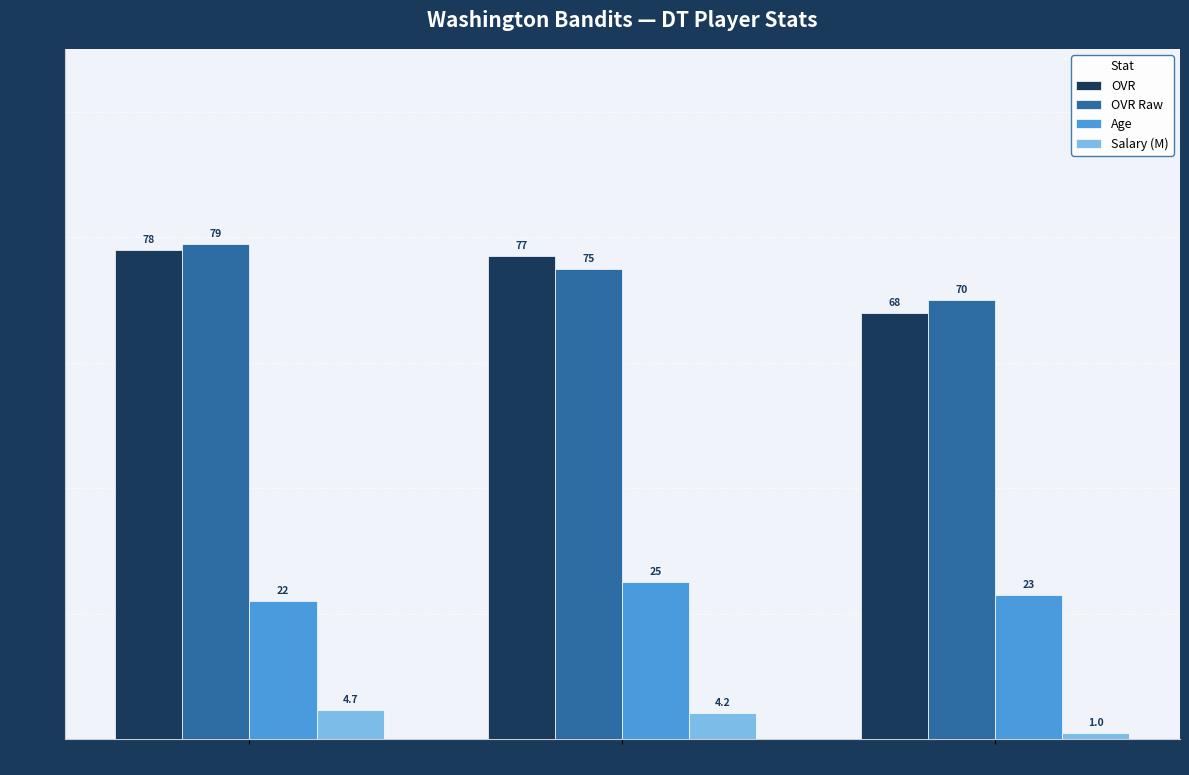

Rank the categories by Salary (M) value from highest to lowest.

Jared Sutton, Jerry Molina, Andrew Peterson